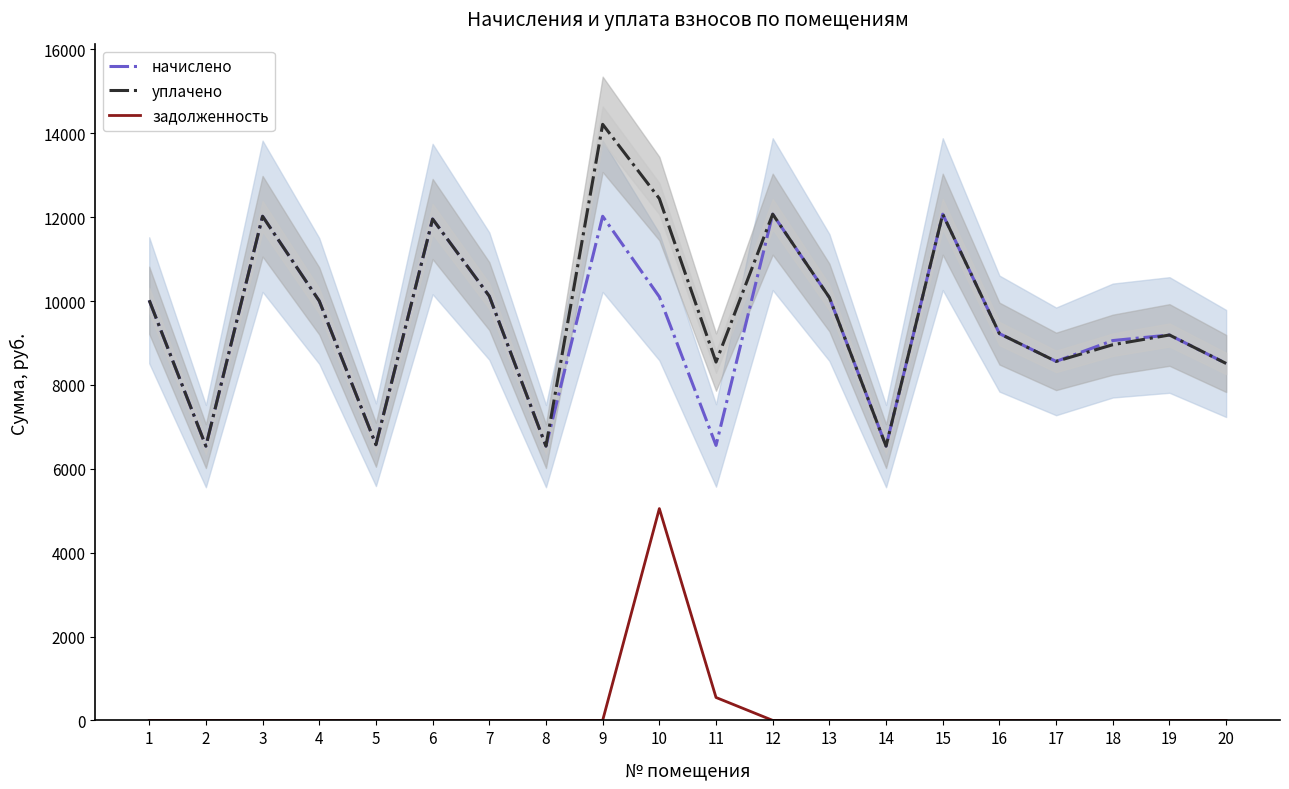

Reading left to right, transcribe all the data shown in this chart.

начислено: 1=10018.8	2=6541.2	3=12022.6	4=10002.2	5=6574.3	6=11956.3	7=10118.2	8=6541.2	9=12022.6	10=10101.6	11=6557.8	12=12072.2	13=10085.0	14=6541.2	15=12072.2	16=9223.9	17=8561.5	18=9058.3	19=9190.8	20=8511.8
уплачено: 1=10018.8	2=6541.2	3=12022.6	4=10002.2	5=6574.3	6=11956.3	7=10118.2	8=6541.2	9=14215.1	10=12444.0	11=8545.7	12=12072.2	13=10085.0	14=6541.2	15=12072.2	16=9223.9	17=8561.5	18=8959.1	19=9190.8	20=8511.8
задолженность: 1=0.0	2=0.0	3=0.0	4=0.0	5=0.0	6=0.0	7=0.0	8=0.0	9=0.0	10=5050.8	11=546.5	12=0.0	13=0.0	14=0.0	15=0.0	16=0.0	17=0.0	18=0.0	19=0.0	20=0.0